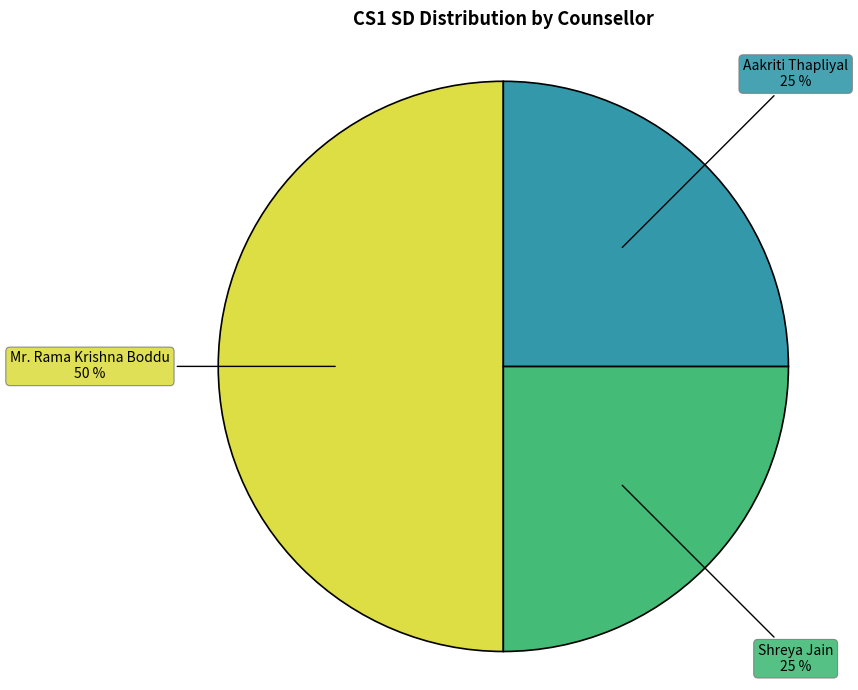

To the nearest percent, what is the average slice percentage?

33%